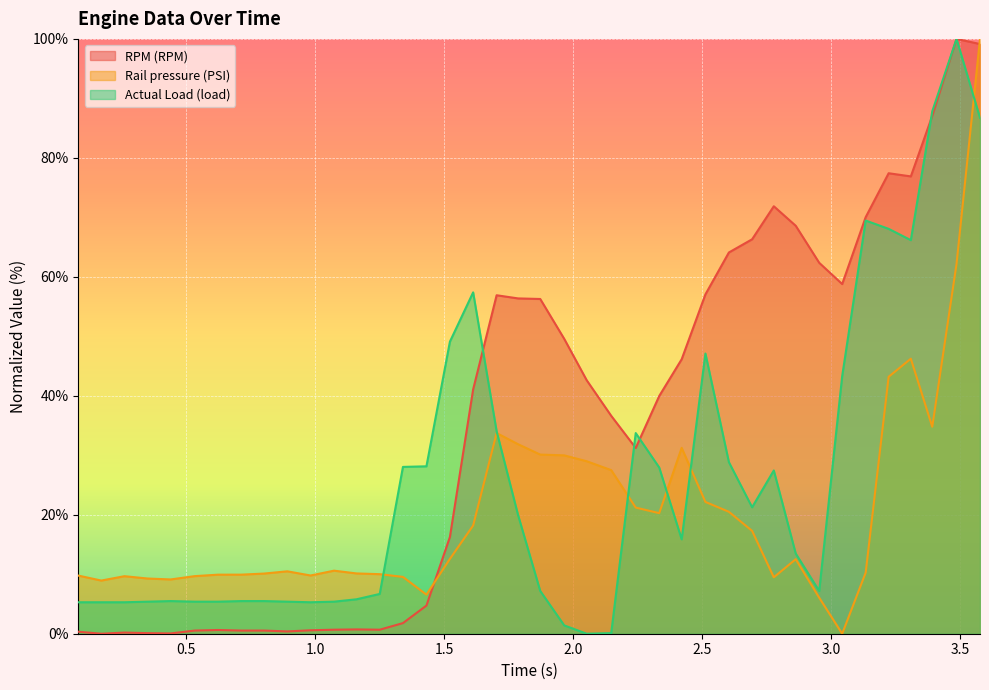

Rank the categories by Rail pressure (PSI) value from lowest to highest.

3.042, 2.953, 1.431, 0.171, 0.44, 0.351, 2.777, 1.34, 0.261, 0.533, 0.082, 0.982, 0.623, 0.714, 1.25, 0.802, 1.16, 3.133, 0.892, 1.073, 2.862, 1.522, 2.693, 1.612, 2.333, 2.603, 2.242, 2.512, 2.147, 2.052, 1.965, 1.872, 2.42, 1.786, 1.703, 3.391, 3.222, 3.308, 3.485, 3.576